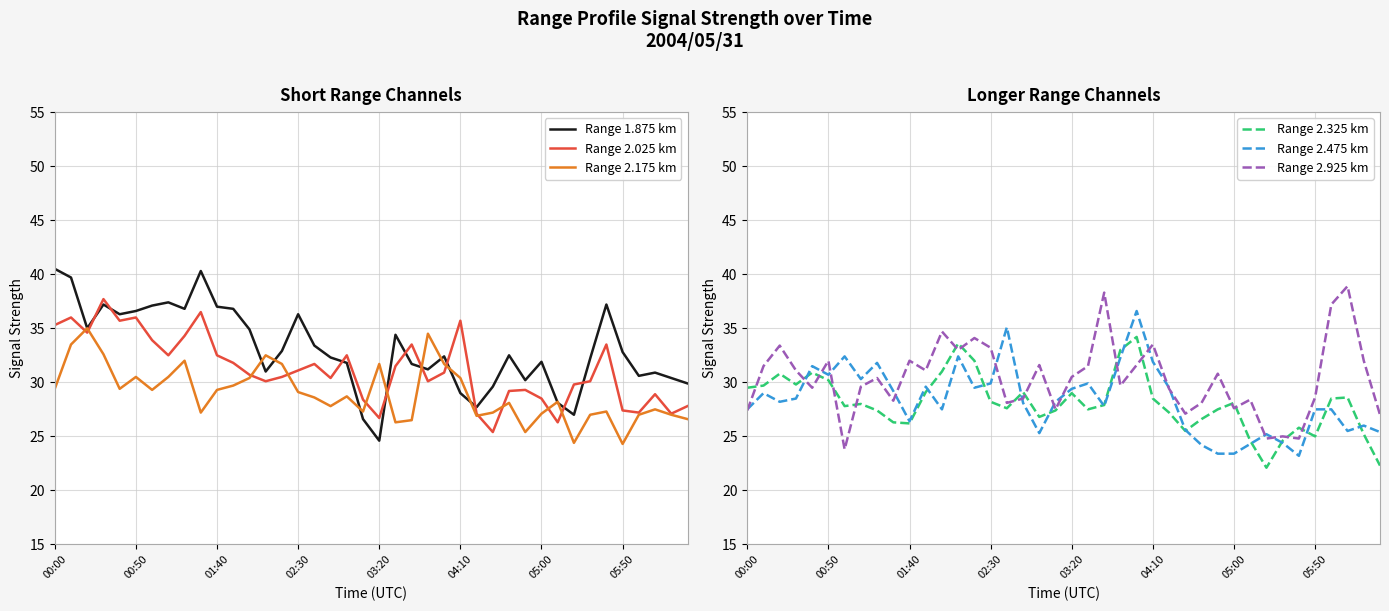

Is this an area chart (filled region under the line)?

No